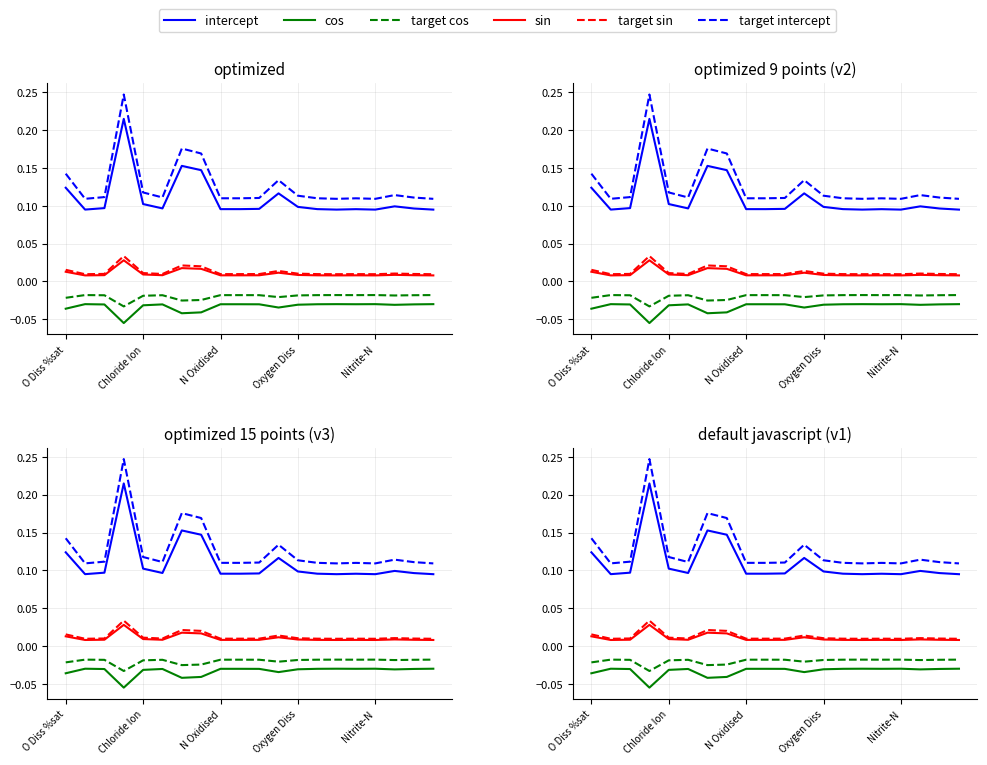

True or false: intercept has more than 0 points higher than both neighbors.

True